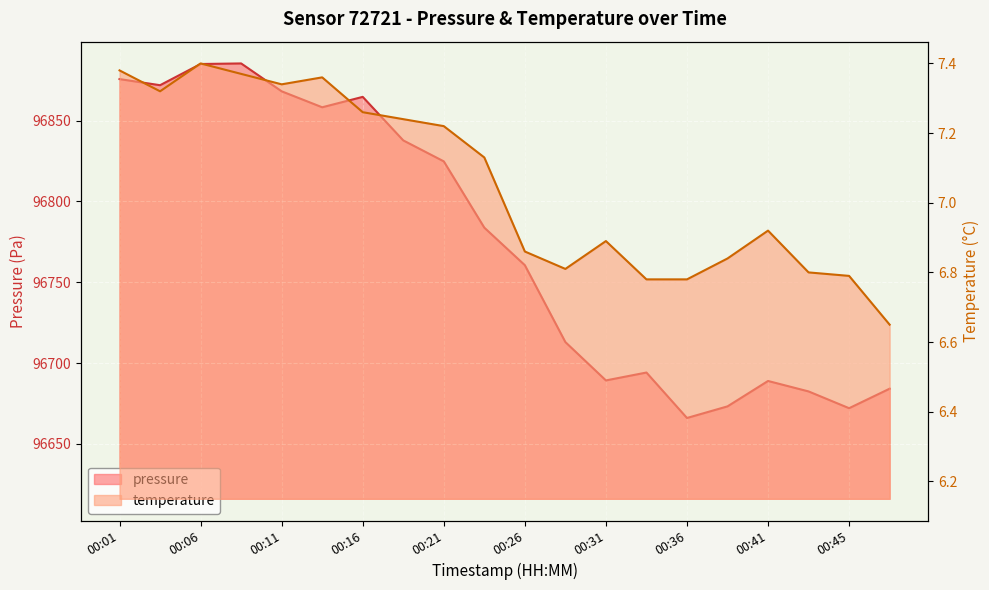

Where is temperature nearest to the value 7?

00:41